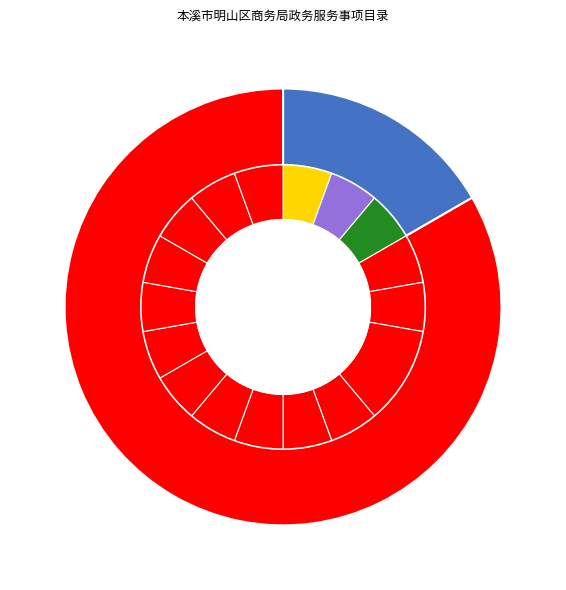

The 行政检查 slice represents 92% of the pie. True or false?

False